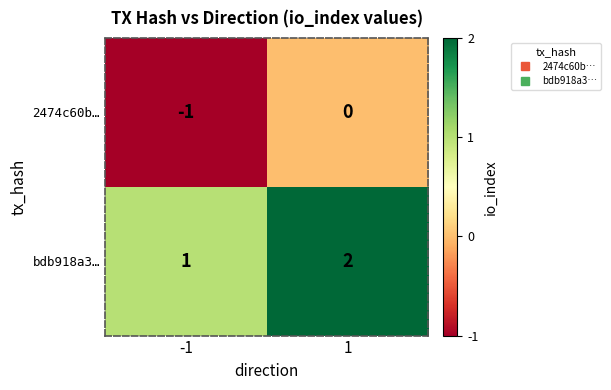

How many values in the 2474c60b… series are below 0?

1